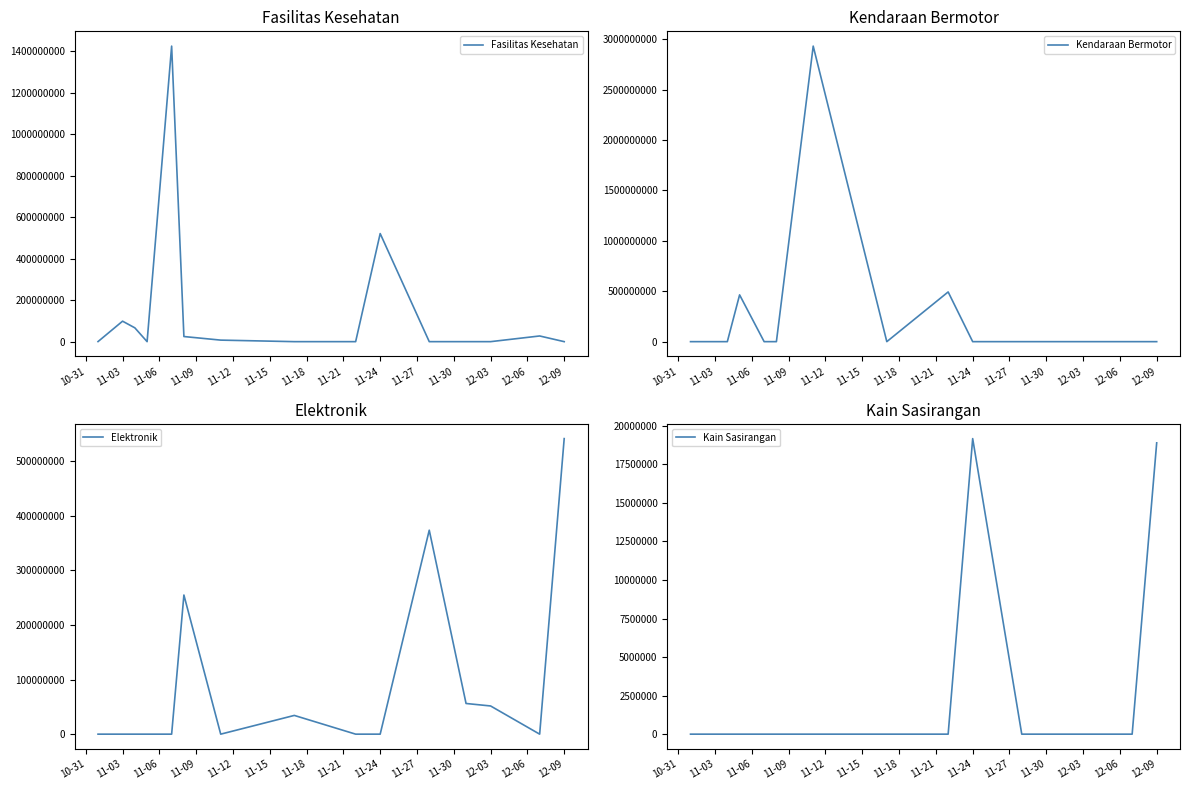

List the series in order of their peak value, highest first.

Kendaraan Bermotor, Fasilitas Kesehatan, Elektronik, Kain Sasirangan